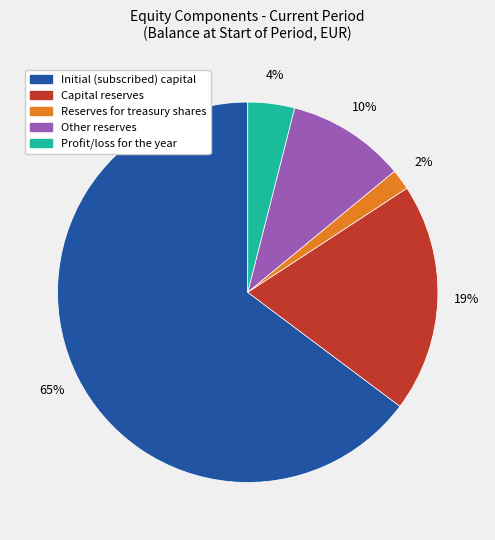

Is there a majority slice in this chart?

Yes